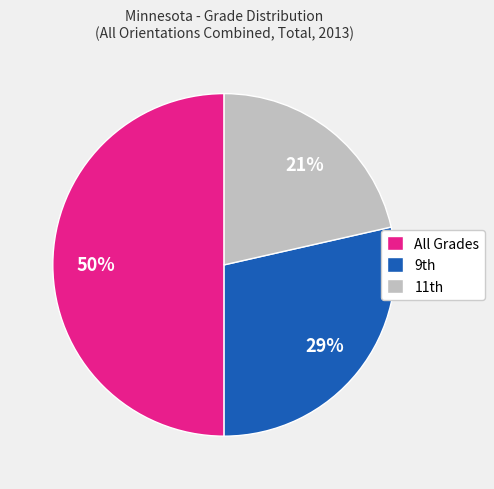

True or false: All Grades accounts for 50% of the total.

True